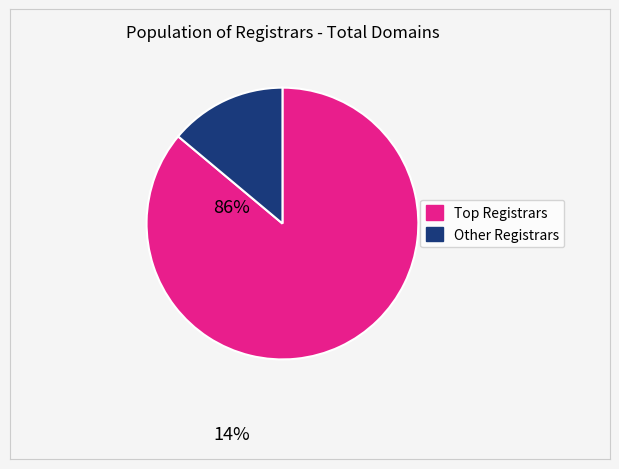

Does any single category account for the majority?

Yes